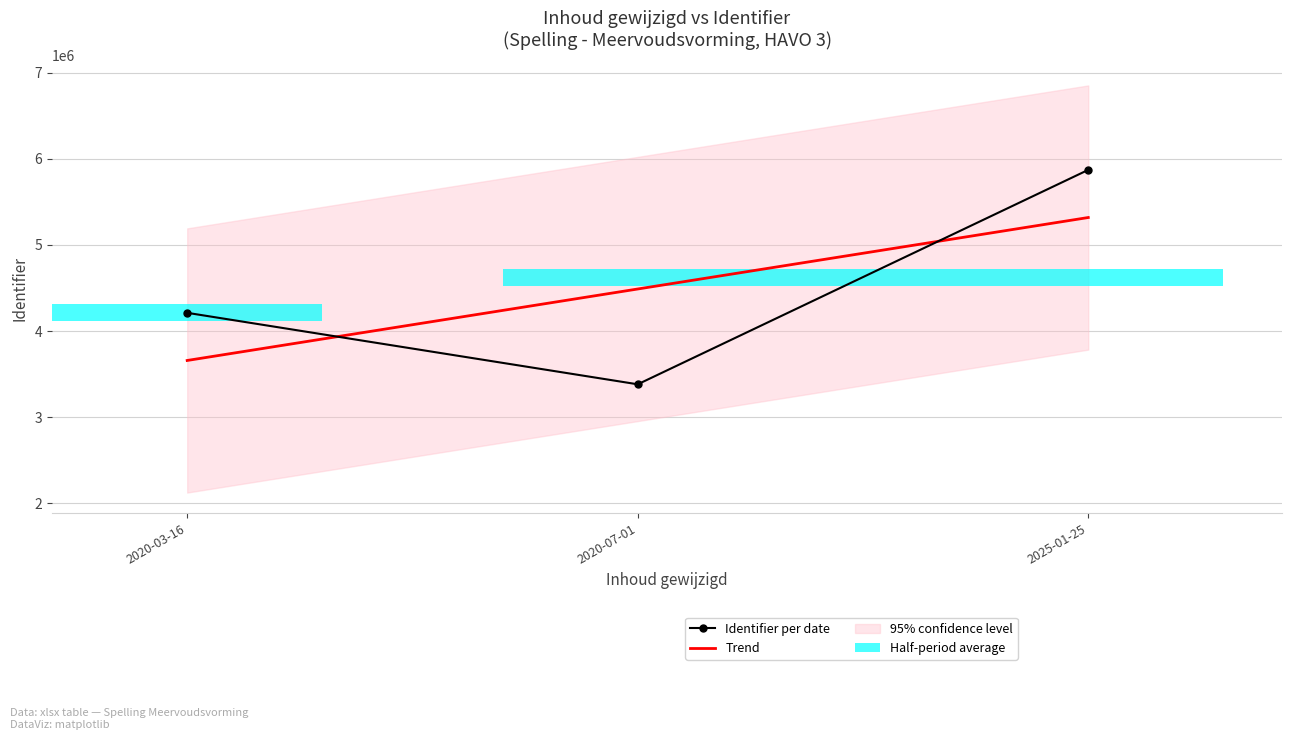

Rank the categories by Identifier per date value from lowest to highest.

2020-07-01, 2020-03-16, 2025-01-25